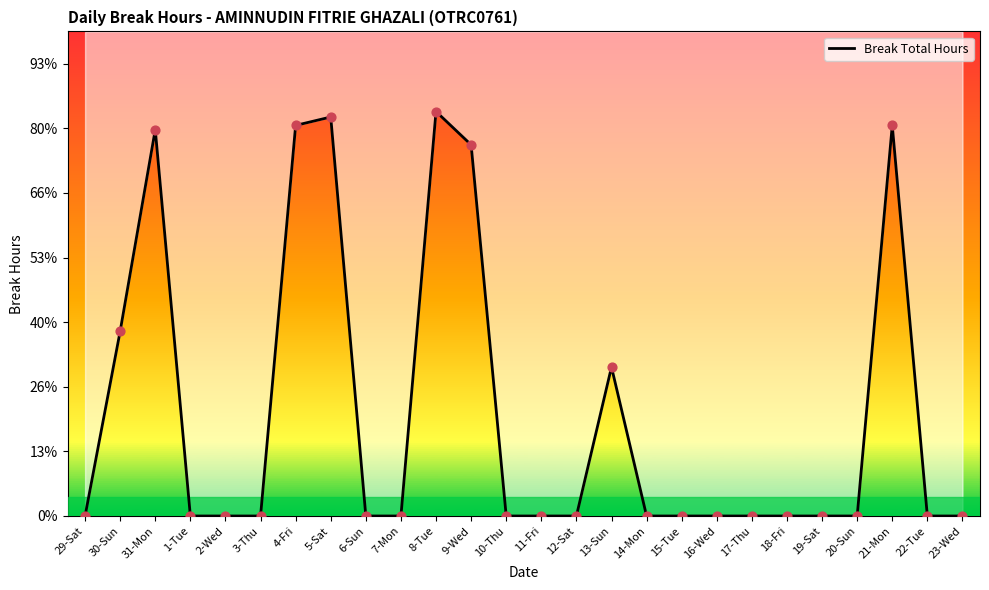

Between 31-Mon and 13-Sun, which is larger?

31-Mon